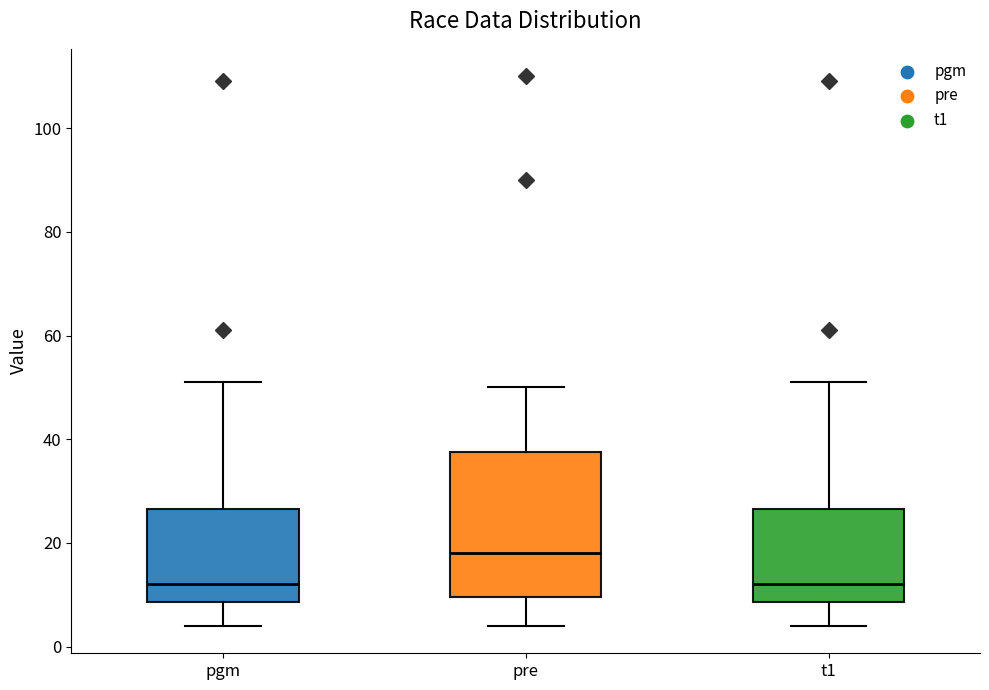

Comparing the boxes themselves (not the whiskers), which one is the tallest?

pre